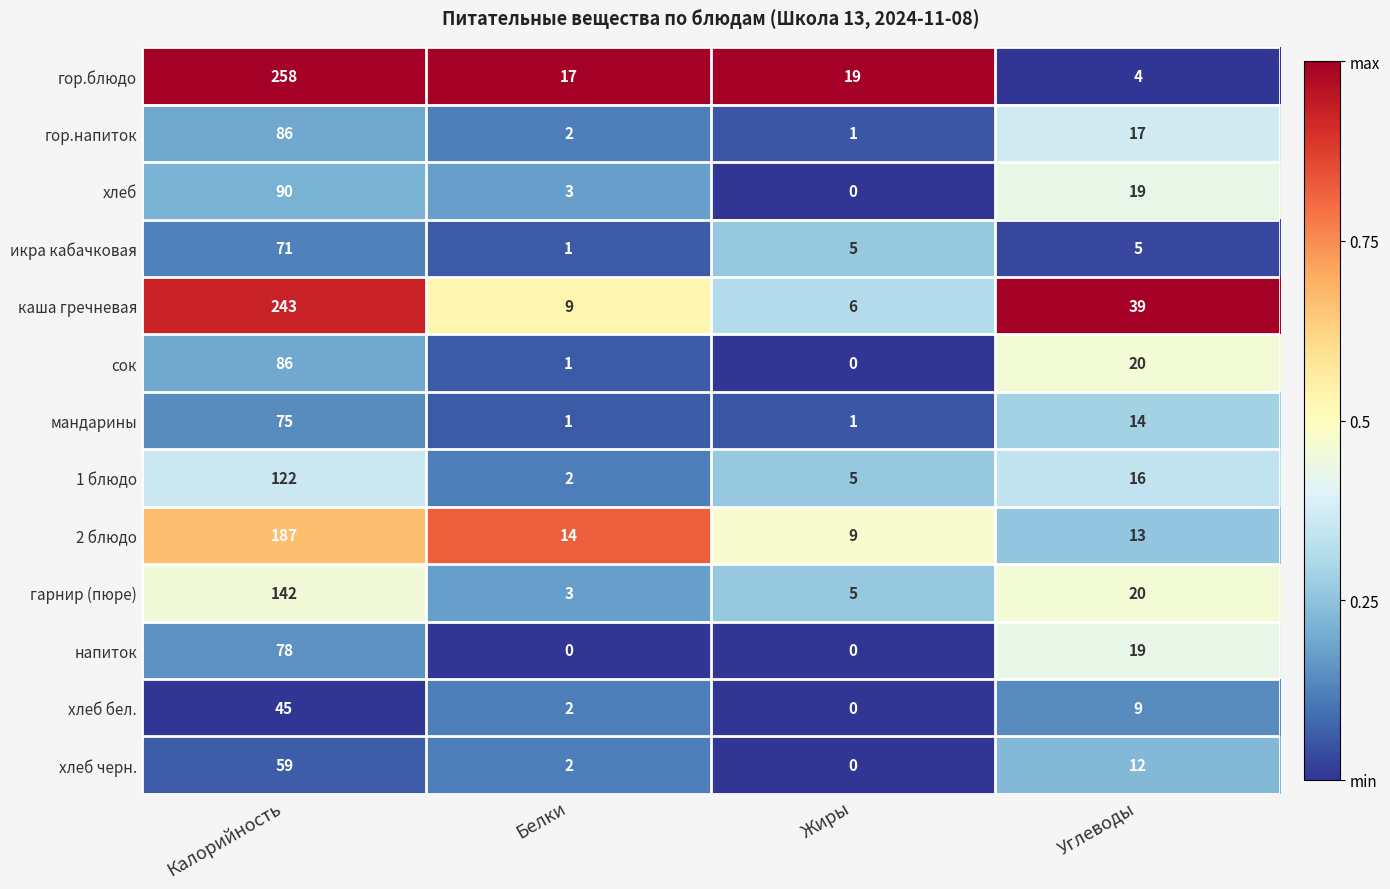

What is the greatest value displayed?

258